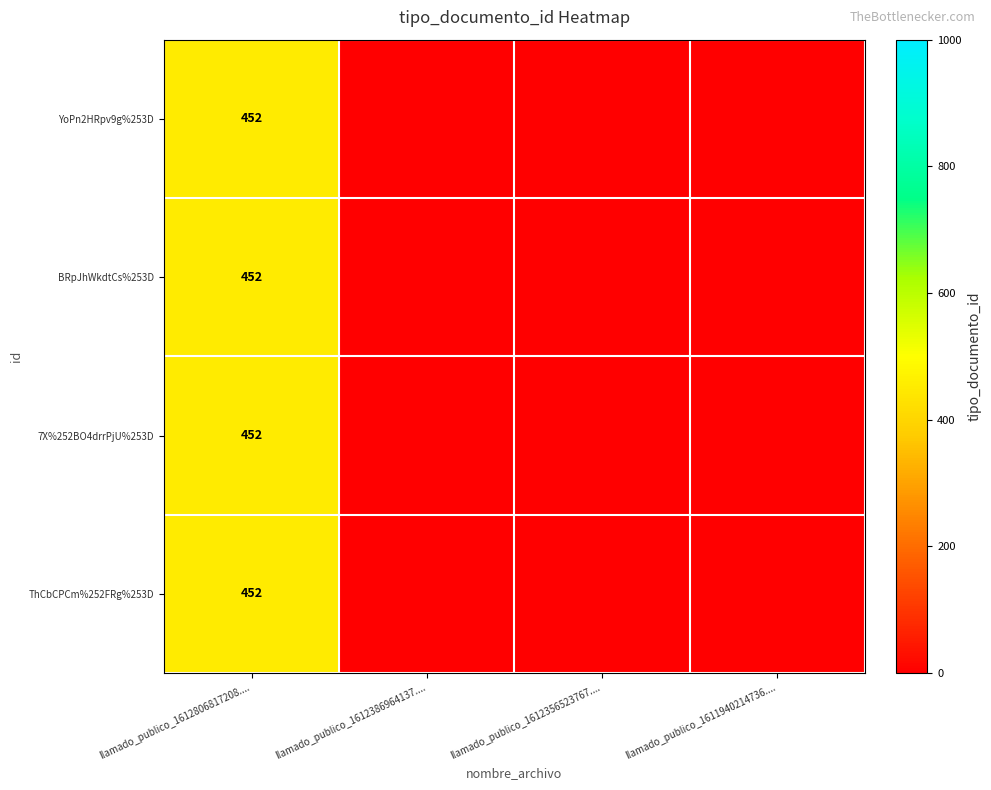

The YoPn2HRpv9g%253D series shows 452 at llamado_publico_1612806817208..... True or false?

True